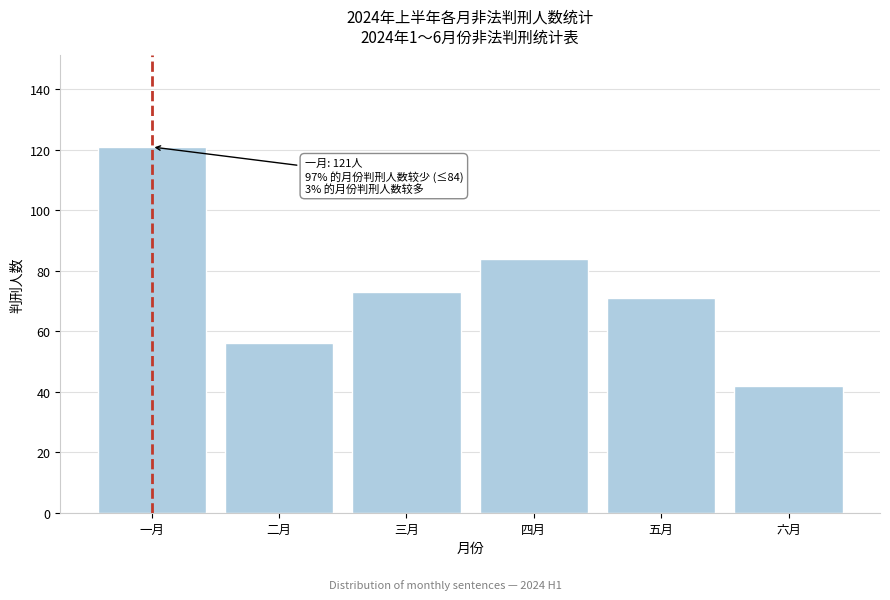

Reading left to right, what are all the values shown in this chart?

121	56	73	84	71	42